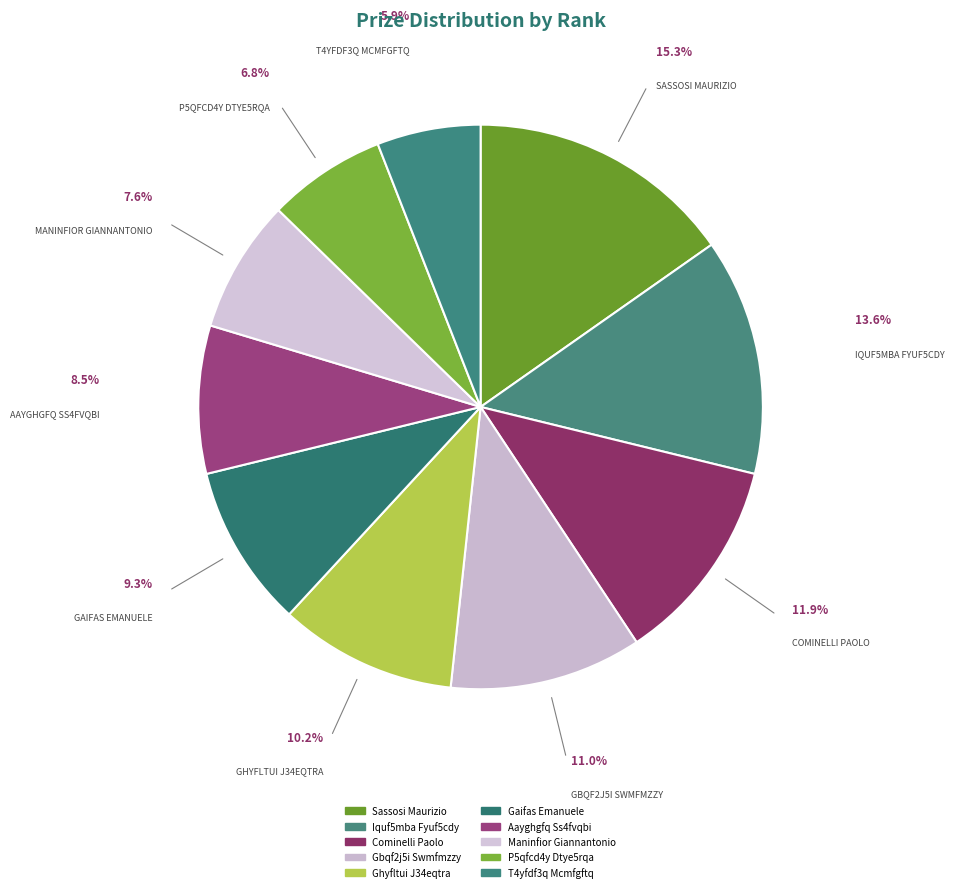

How many slices are in this pie chart?

10